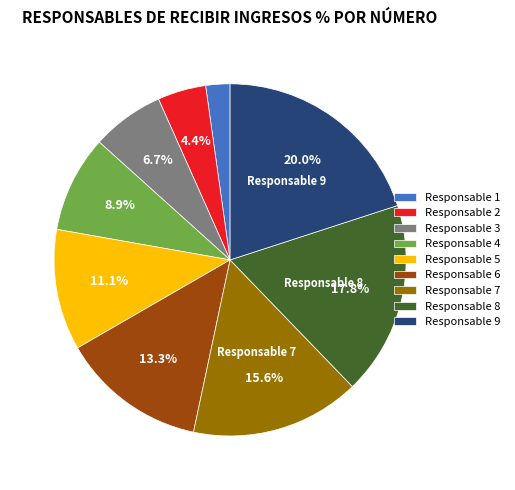

Does Responsable 3 account for over 50% of the chart?

No